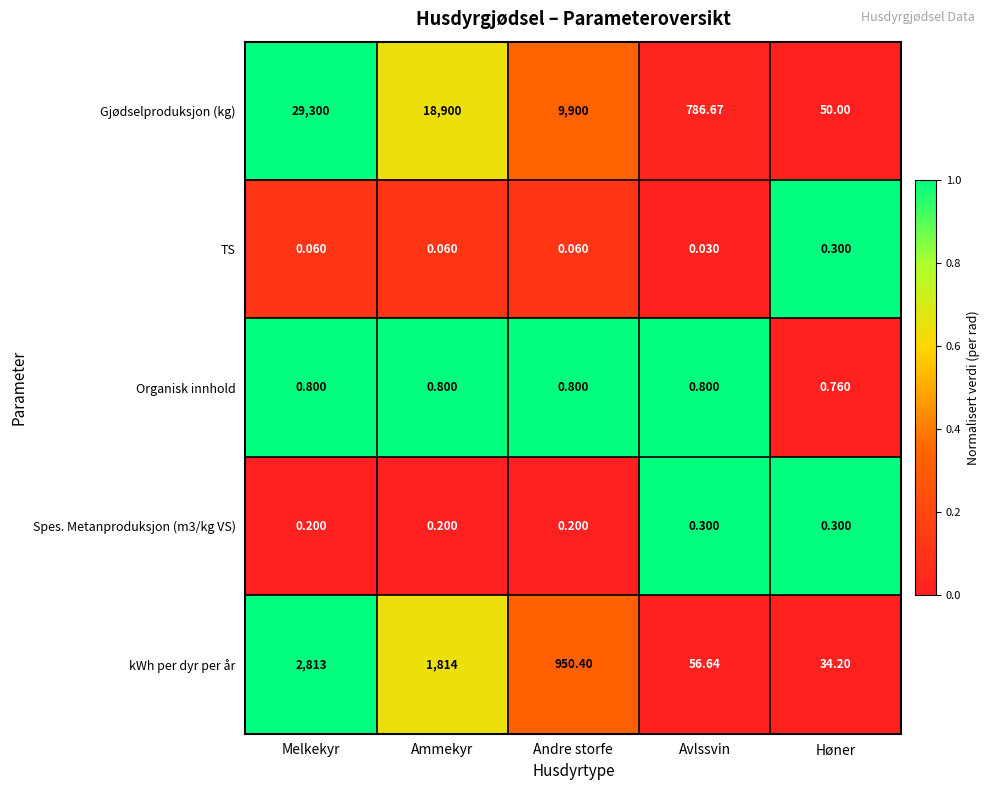

Count the number of categories in the chart.

5